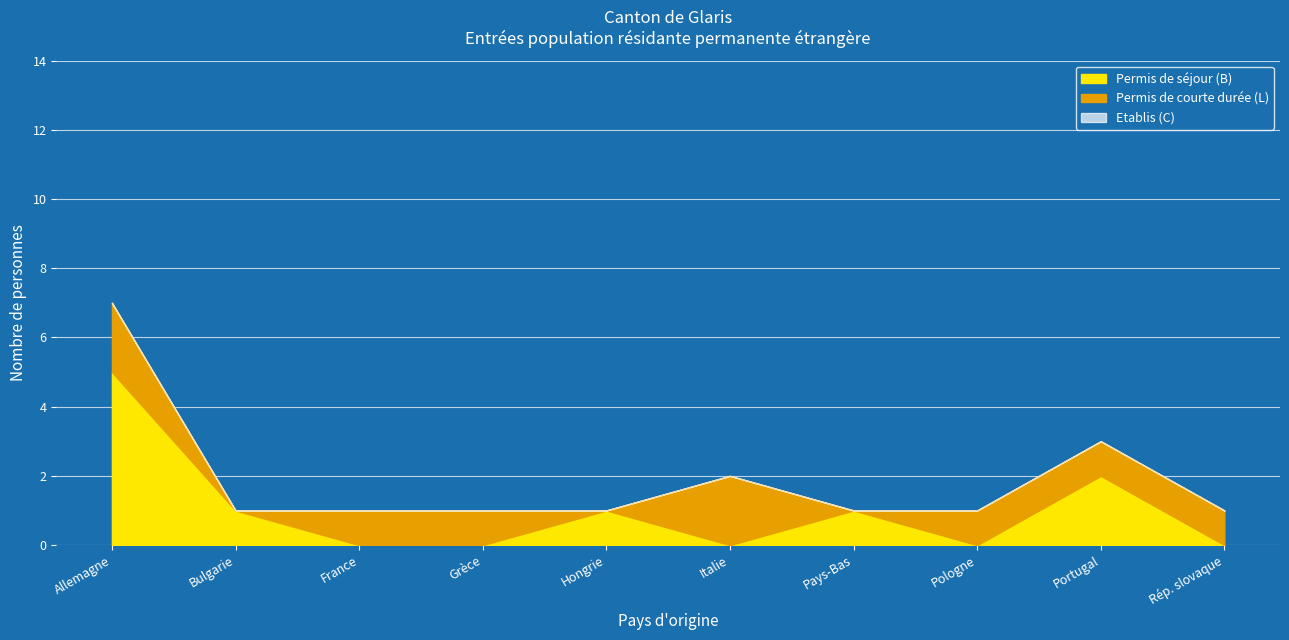

How many lines are shown in the chart?

3